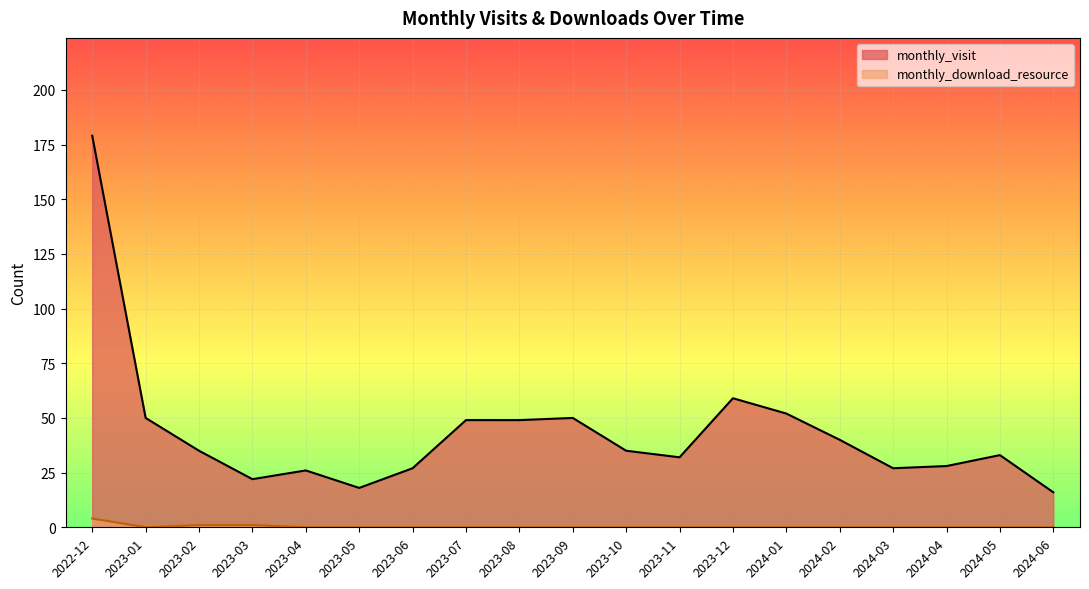

What is the label of the 9th point from the left?

2023-08